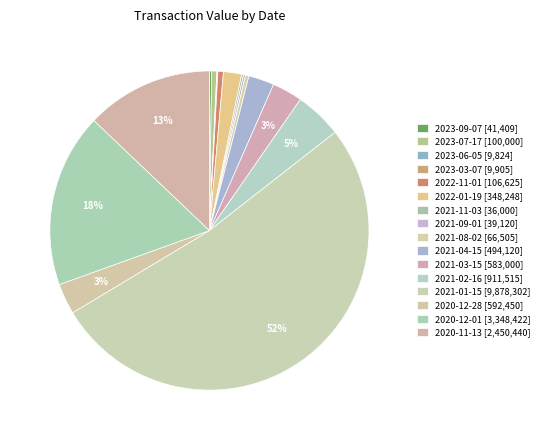

To the nearest percent, what percentage of the pie is 2023-07-17?

1%